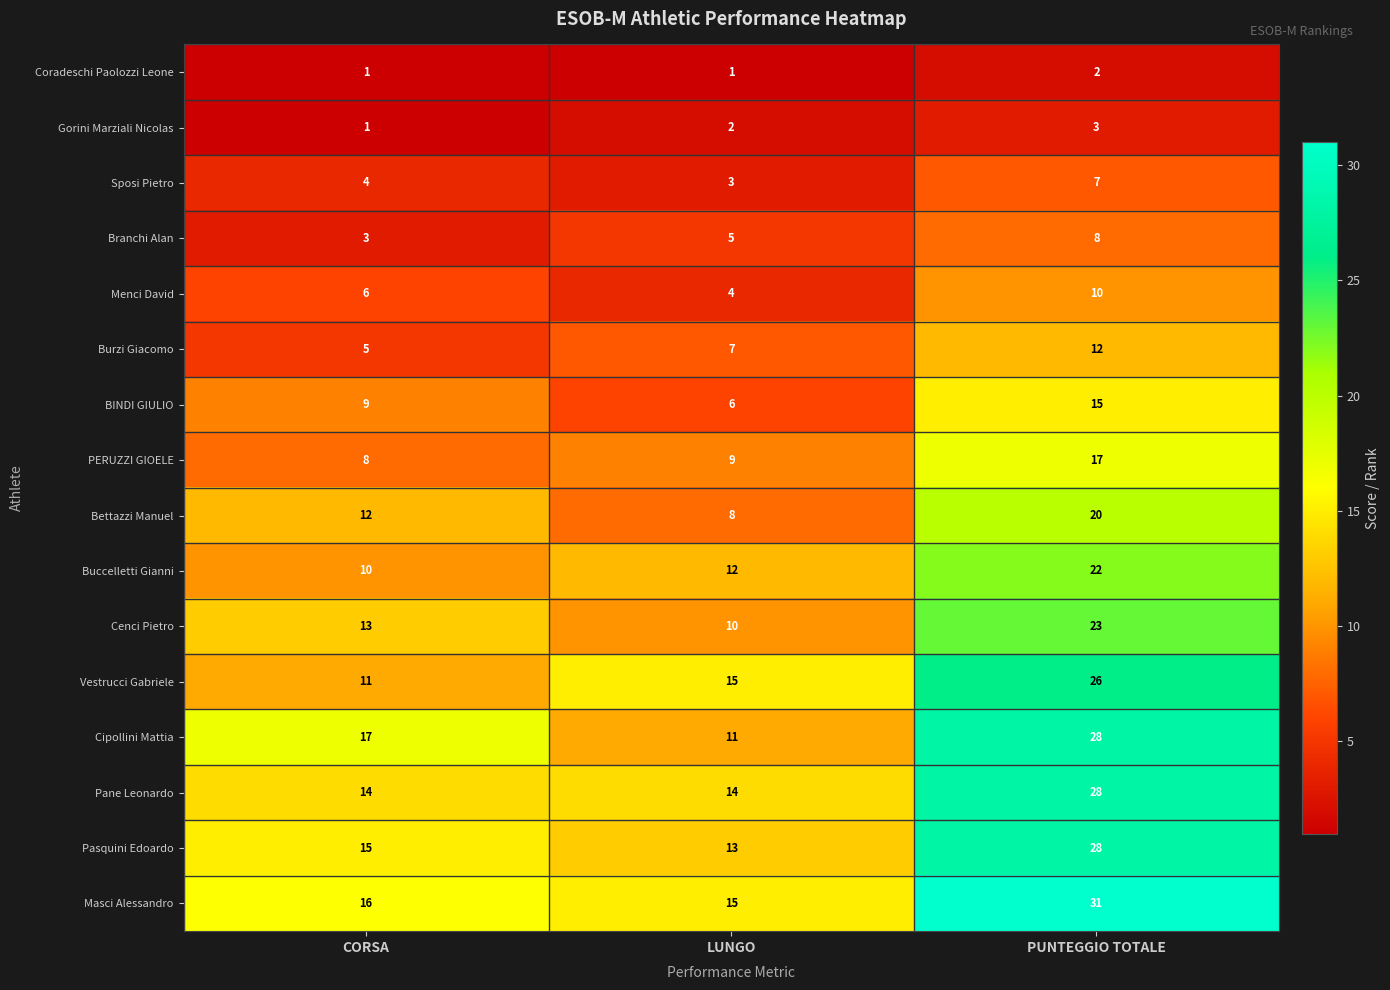

At which category is the sum across all series the highest?

PUNTEGGIO TOTALE